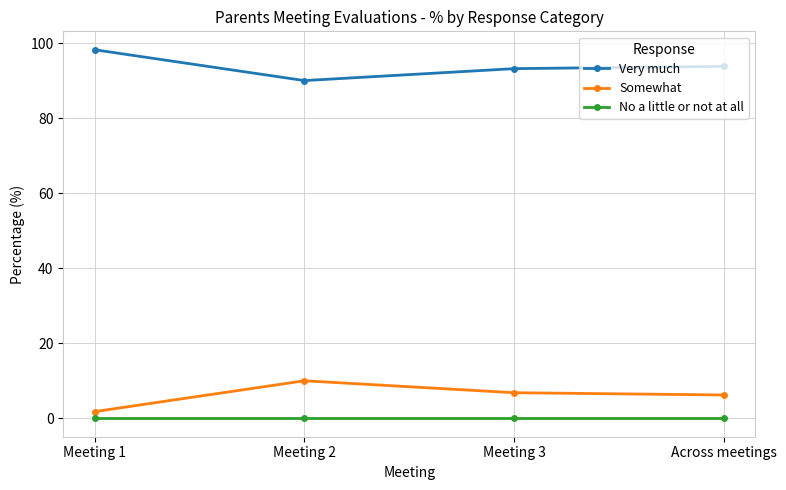

At Across meetings, list the series in order from largest to smallest.

Very much, Somewhat, No a little or not at all